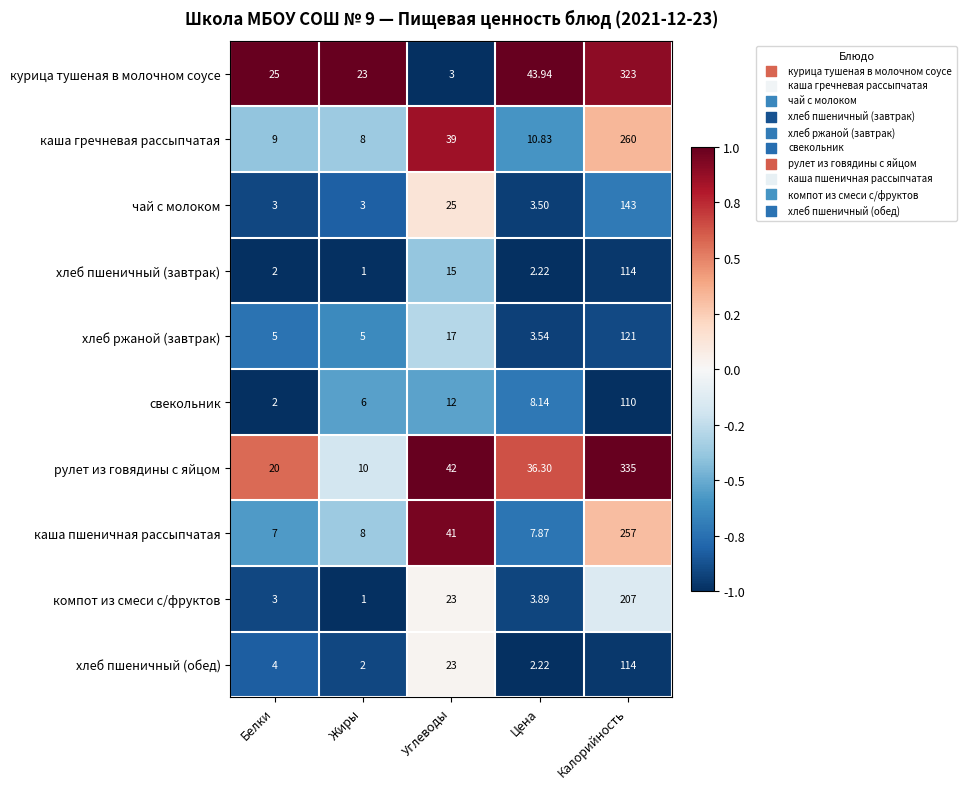

Which category has the highest value across all series?

Калорийность